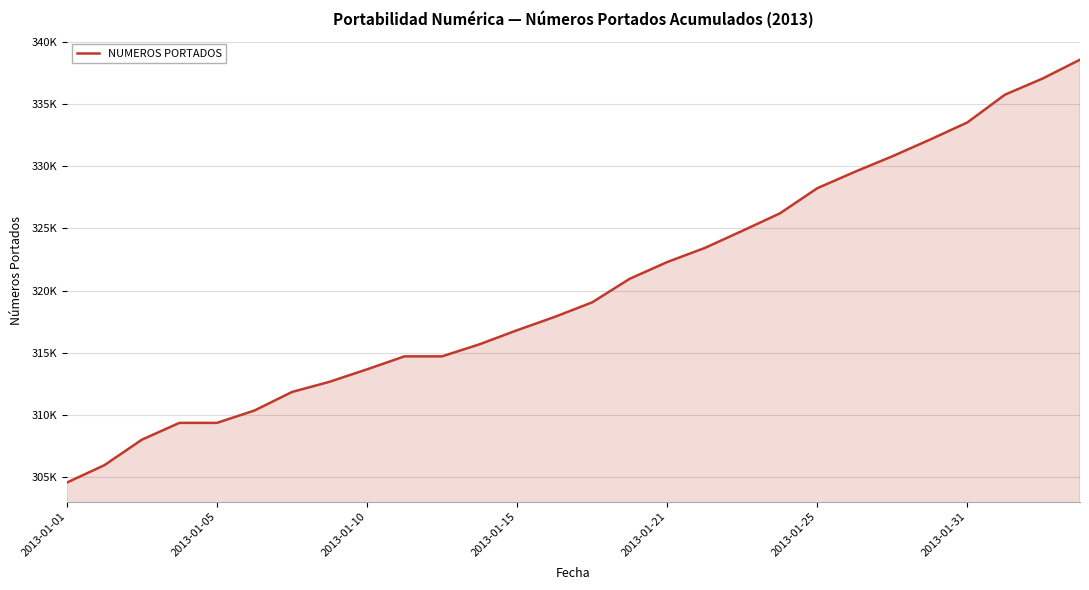

Does the chart display data point markers on the line(s)?

No